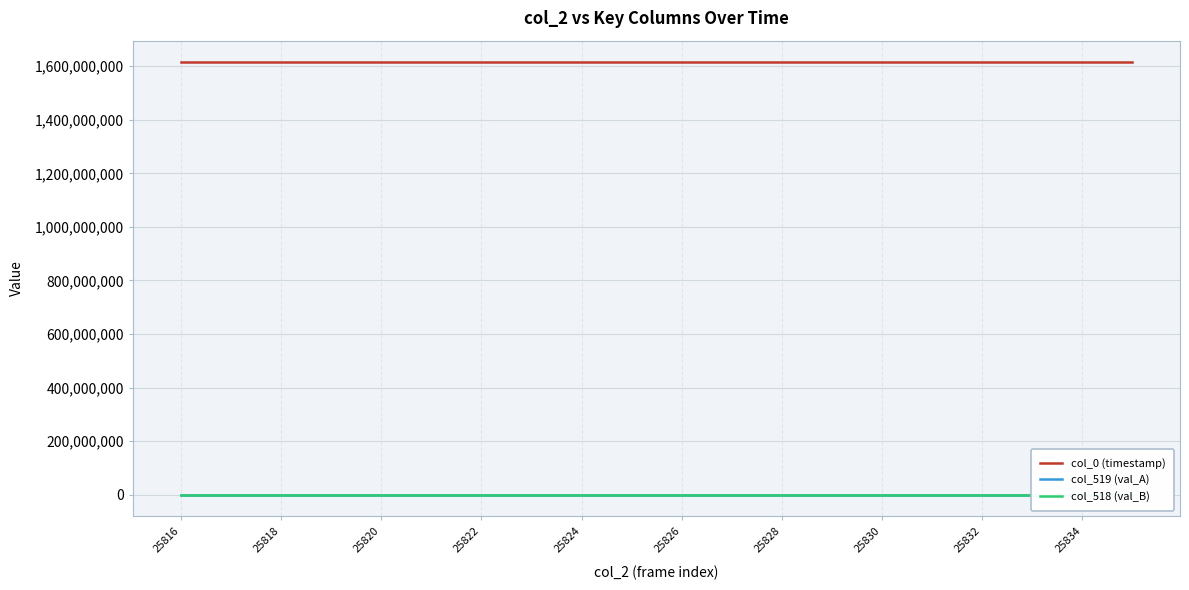

True or false: col_518 (val_B) and col_0 (timestamp) cross at least once.

False